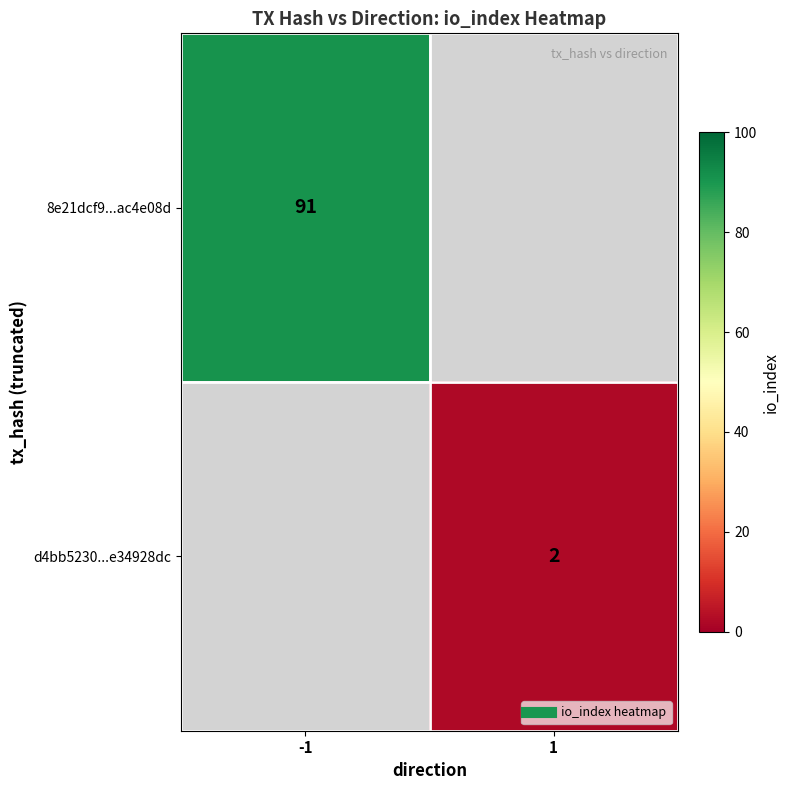

Which series has the largest range (max minus min)?

8e21dcf9...ac4e08d